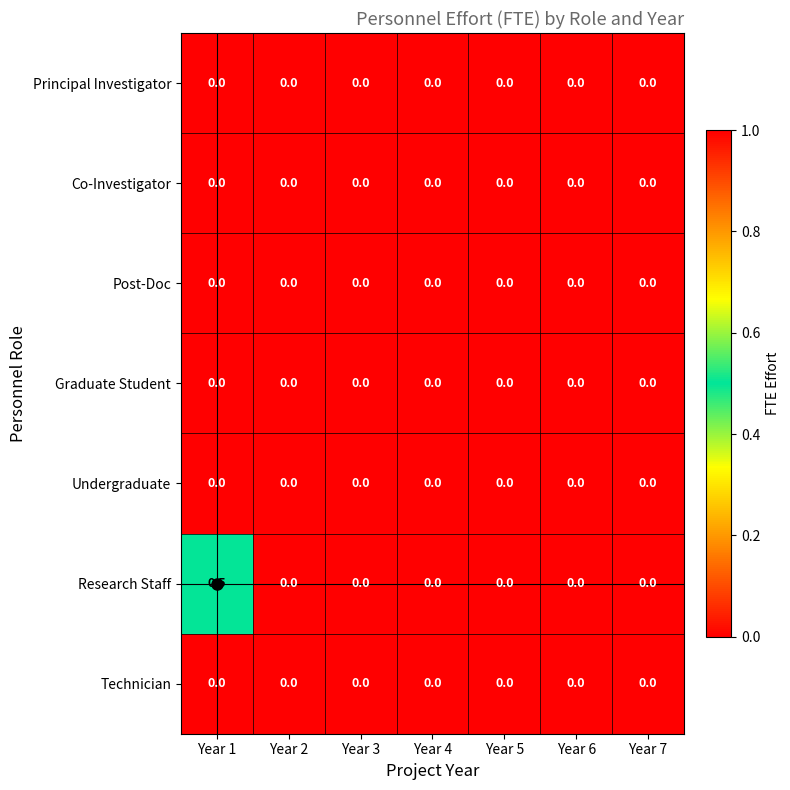

At which category is the sum across all series the highest?

Year 1